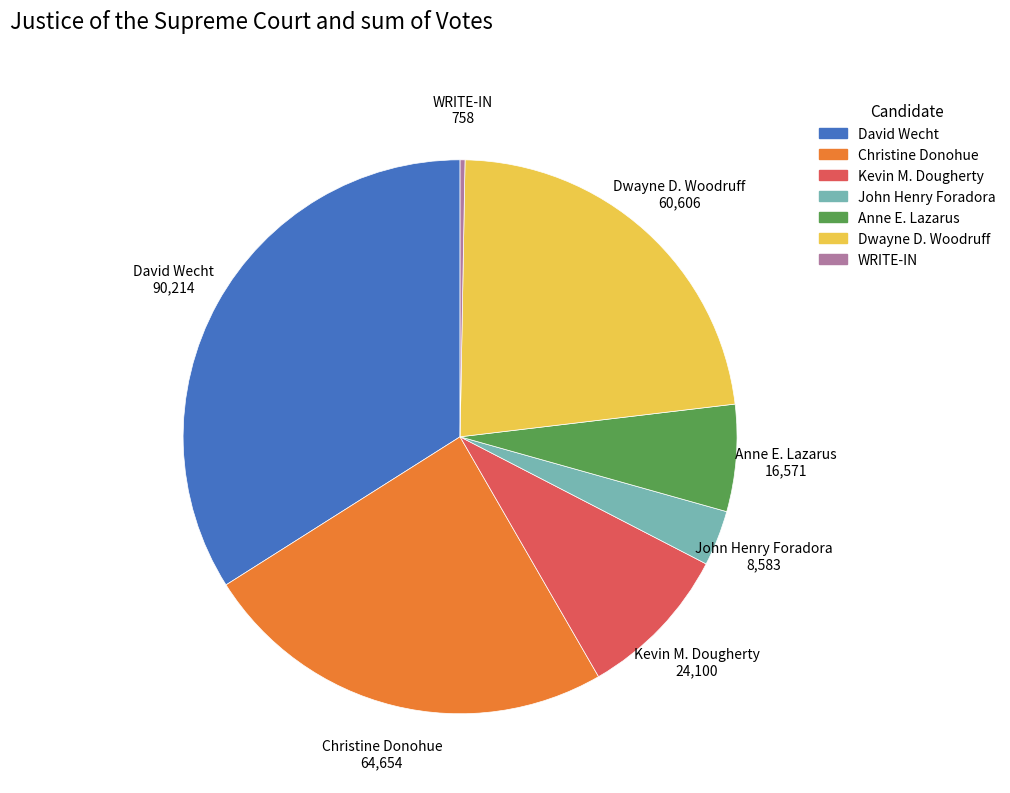

Rank the categories by value from lowest to highest.

WRITE-IN, John Henry Foradora, Anne E. Lazarus, Kevin M. Dougherty, Dwayne D. Woodruff, Christine Donohue, David Wecht